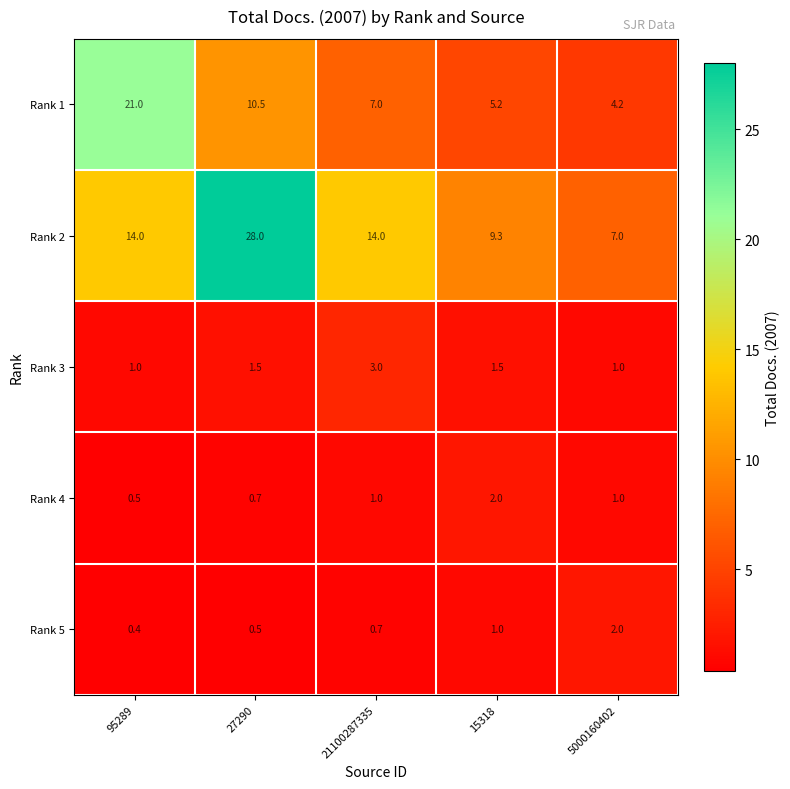

What is the difference between the Rank 5 values at 21100287335 and 15318?

0.3